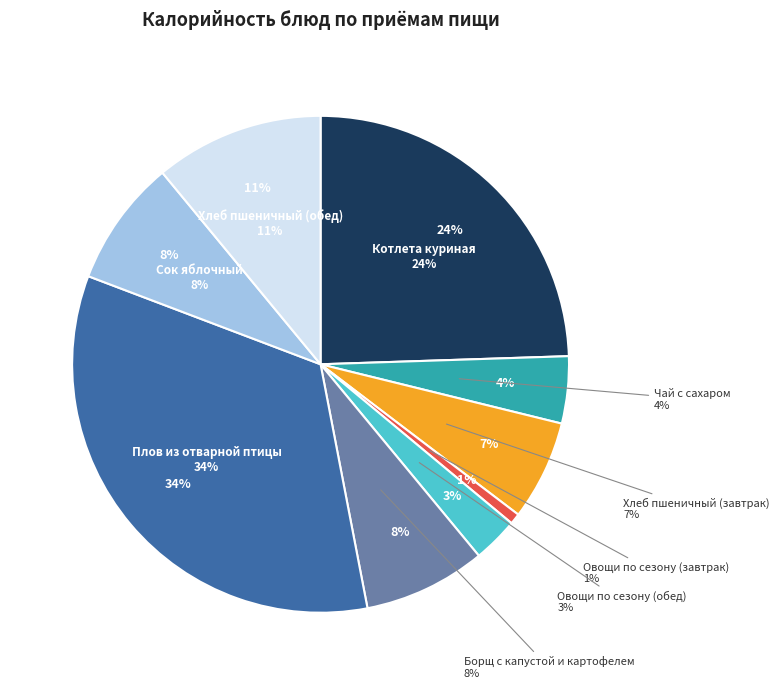

What is the change in value from Овощи по сезону (завтрак) to Плов из отварной птицы?

+369.2